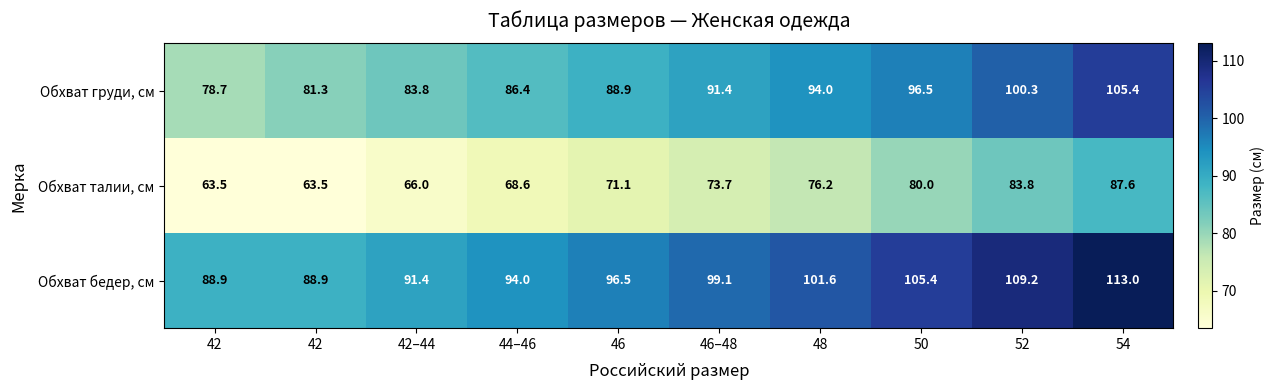

List the series in order of their overall mean, highest first.

Обхват бедер, см, Обхват груди, см, Обхват талии, см